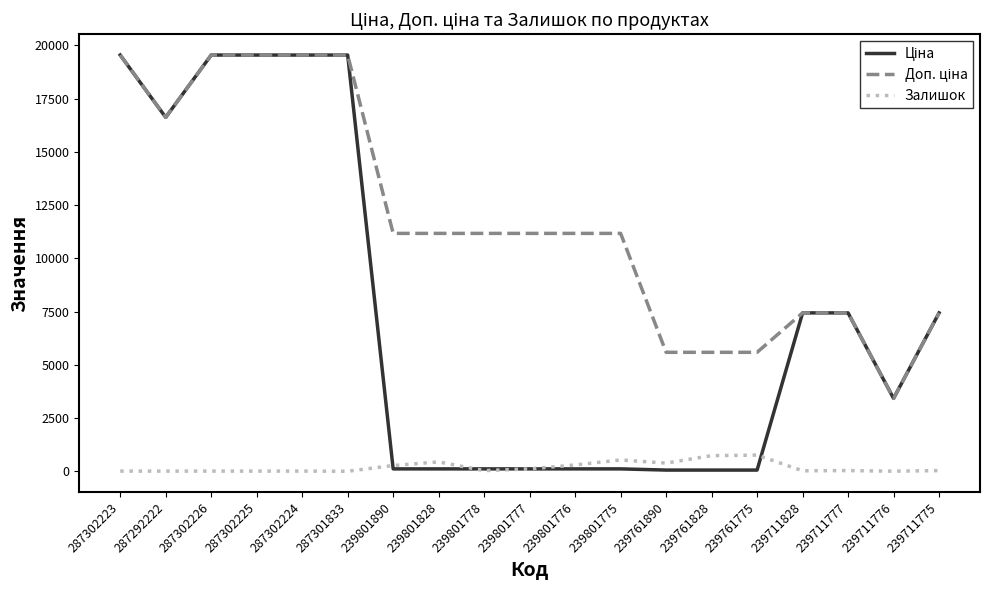

What is the greatest value displayed?

19542.7